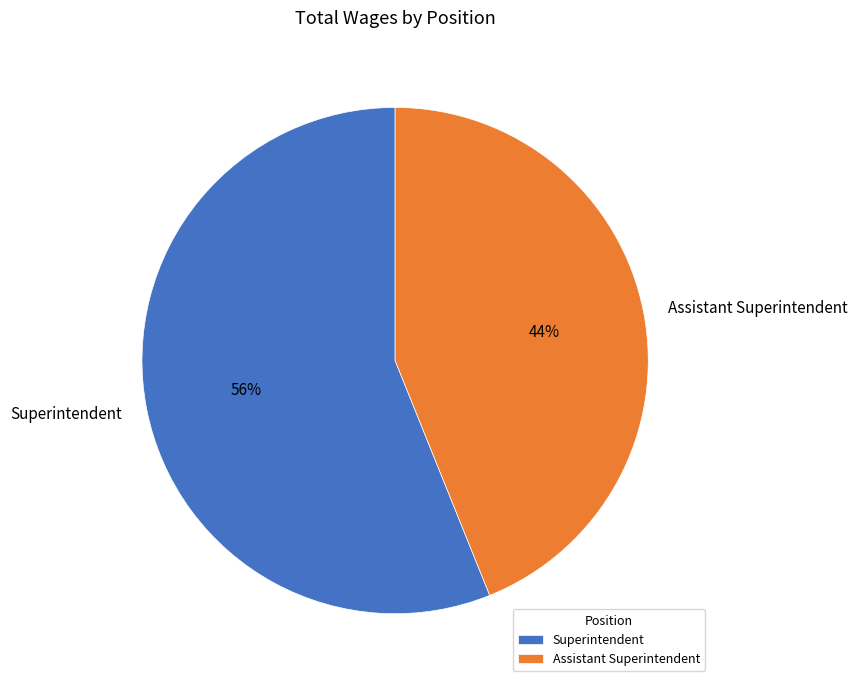

To the nearest percent, what is the combined percentage of Assistant Superintendent and Superintendent?

100%